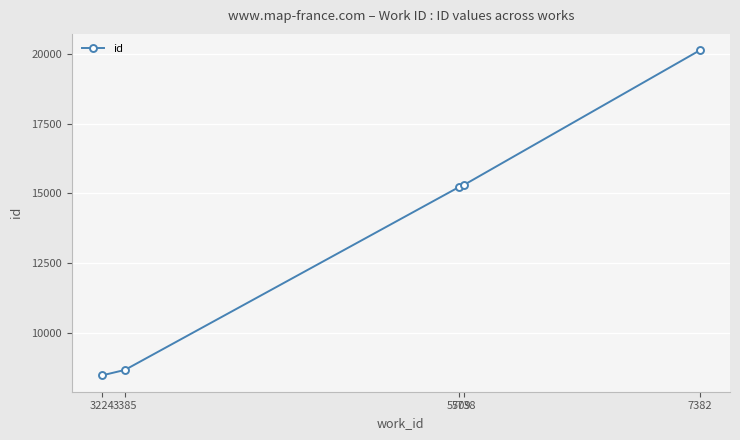

Reading left to right, list all the values displayed in this chart.

3224=8468	3385=8666	5709=15235	5738=15296	7382=20141